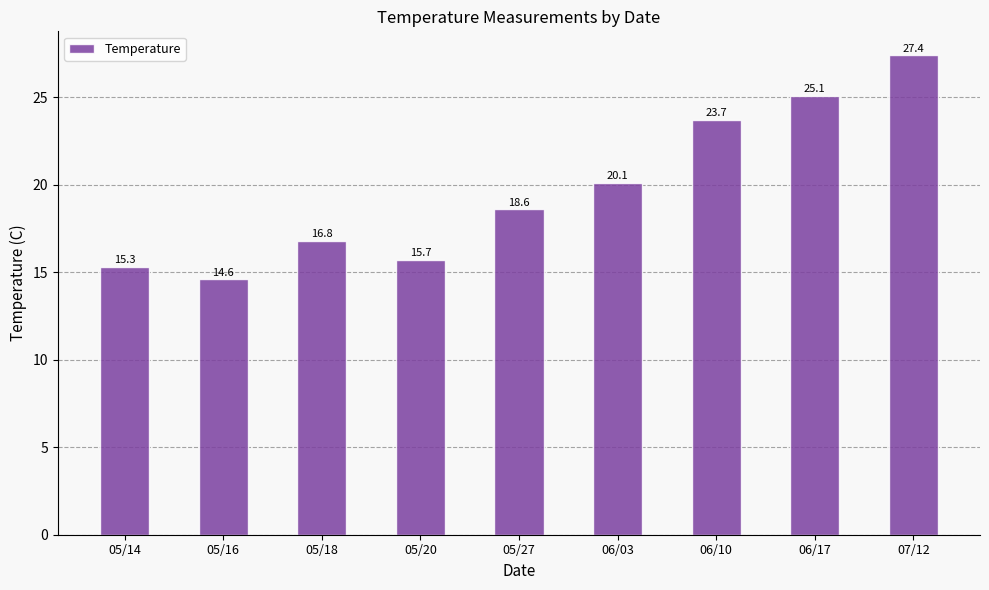

Read the value at 05/14.

15.3